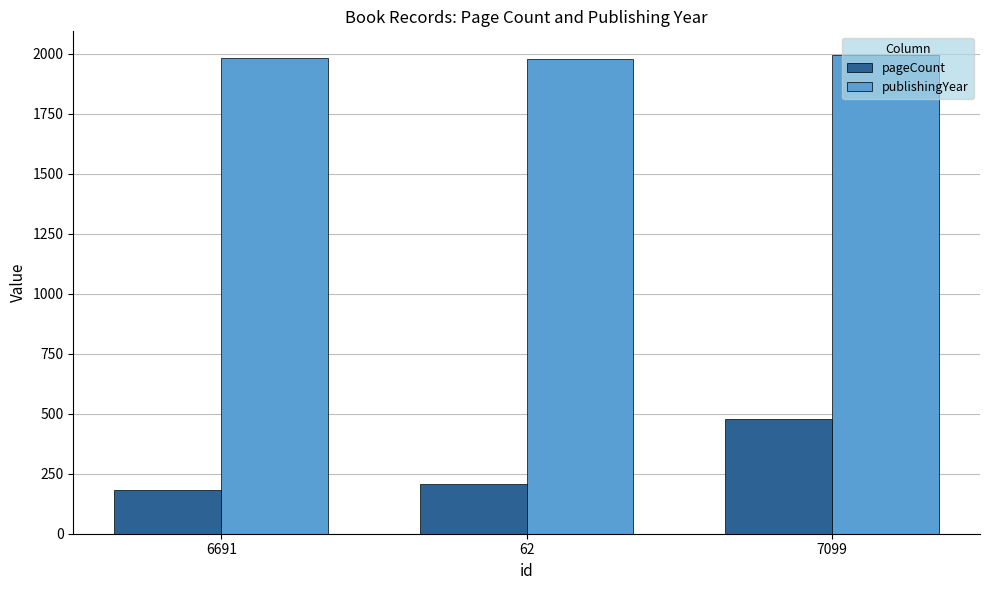

What is the minimum value for publishingYear?

1978